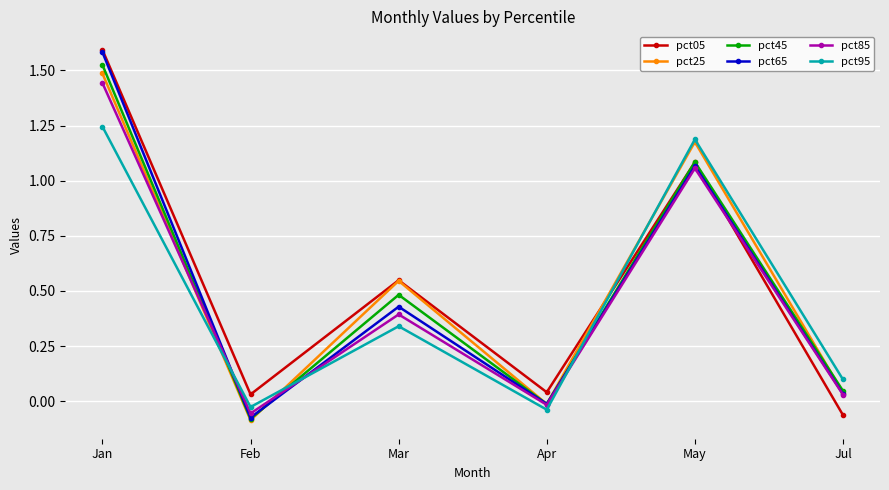

What is the total value across all series at Jan?

8.9